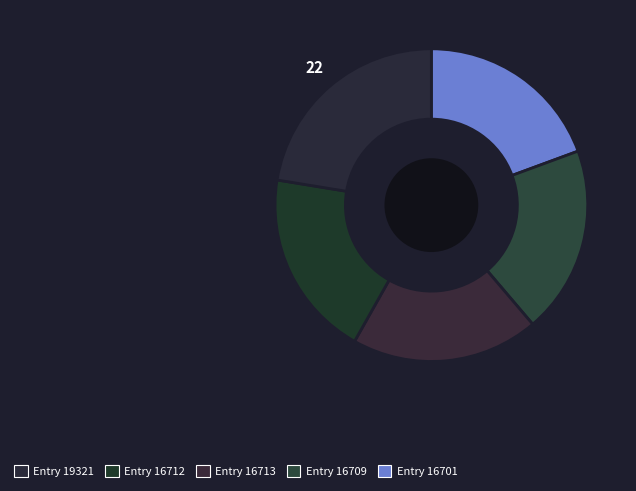

Rank the categories by value from lowest to highest.

Entry 16701, Entry 16709, Entry 16712, Entry 16713, Entry 19321